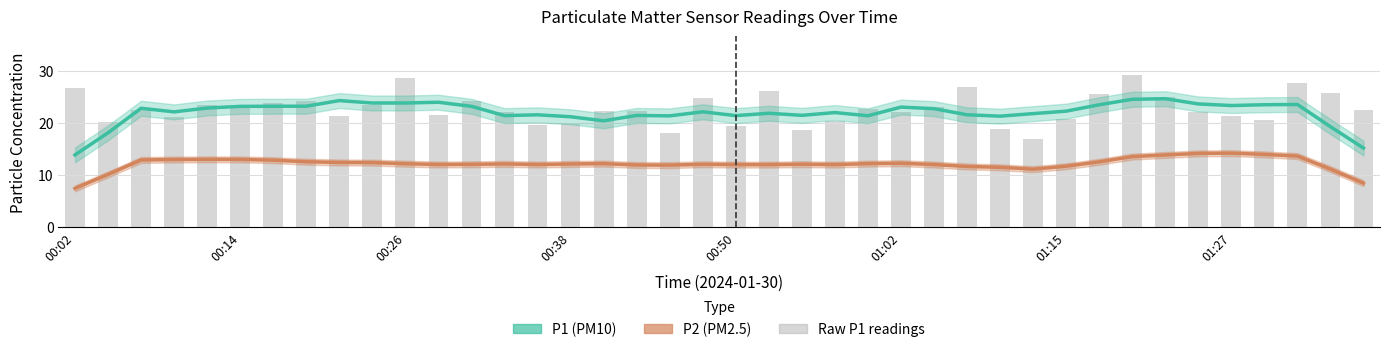

What is the label of the 23rd bar from the right?

17